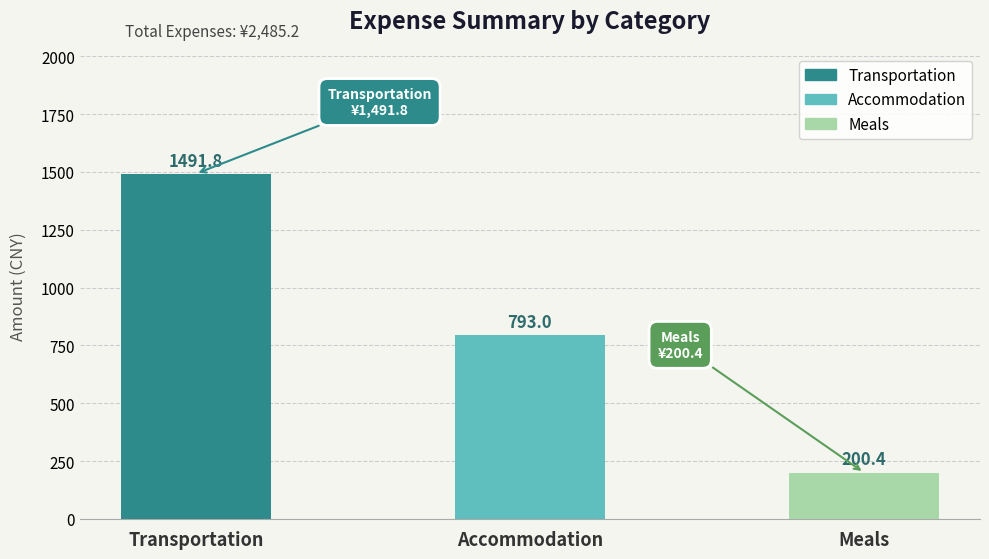

Rank the categories by value from highest to lowest.

Transportation, Accommodation, Meals